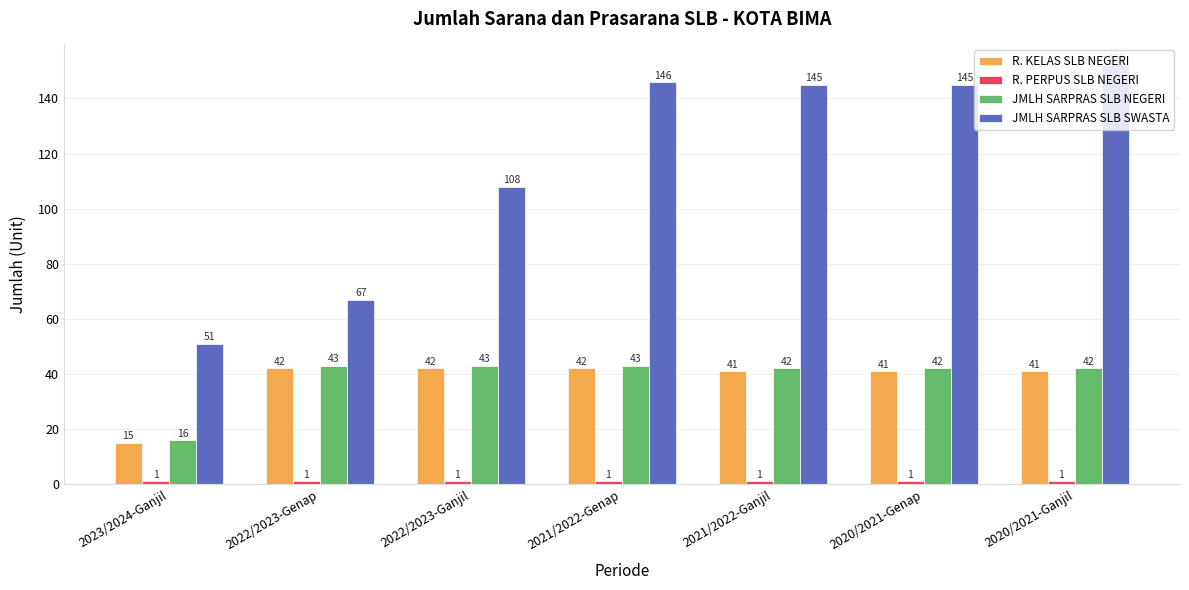

What is the label of the 7th bar from the right?

2023/2024-Ganjil